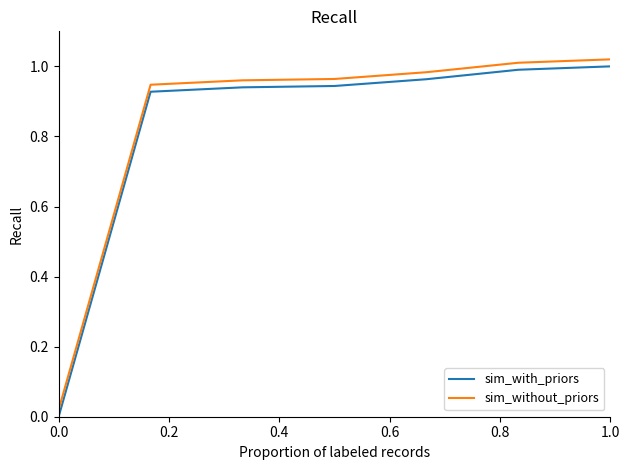

What are all the series names shown in the legend?

sim_with_priors, sim_without_priors